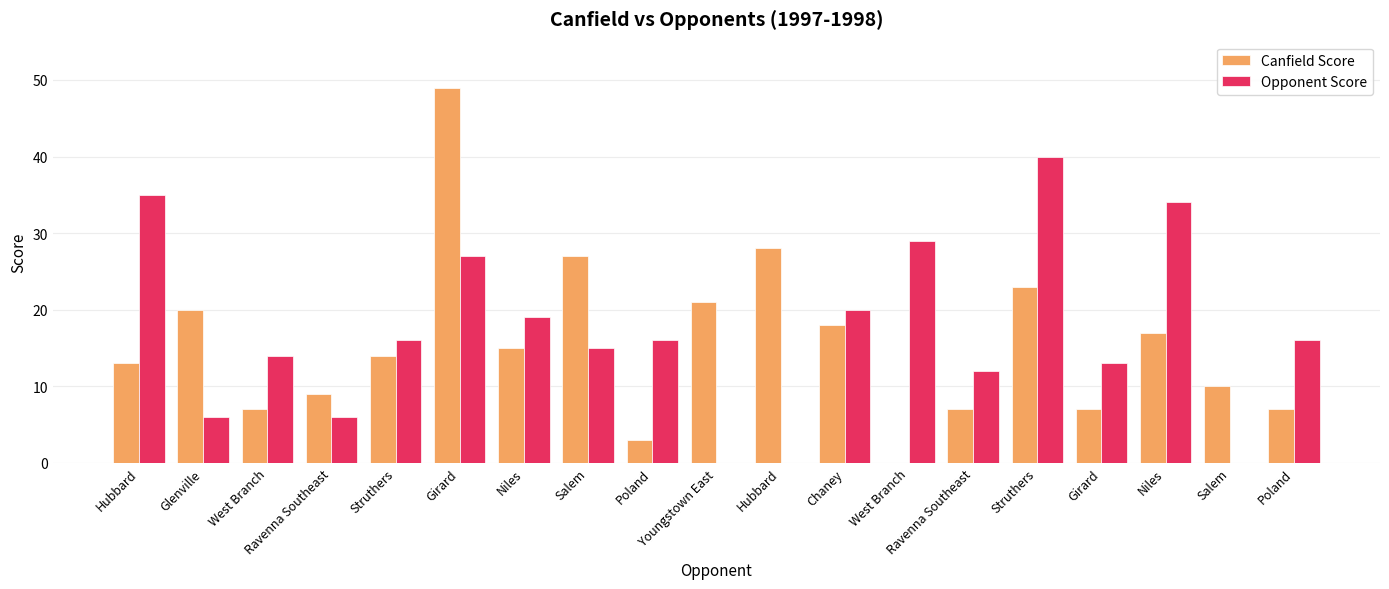

What is the spread (max minus min) of values at Chaney?

2